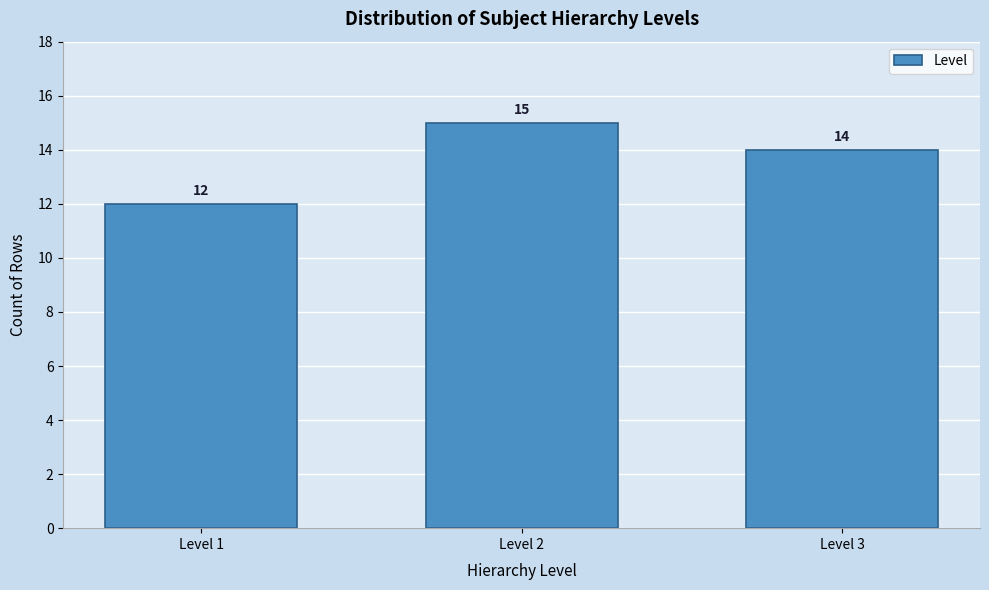

Reading right to left, transcribe all the data shown in this chart.

14	15	12